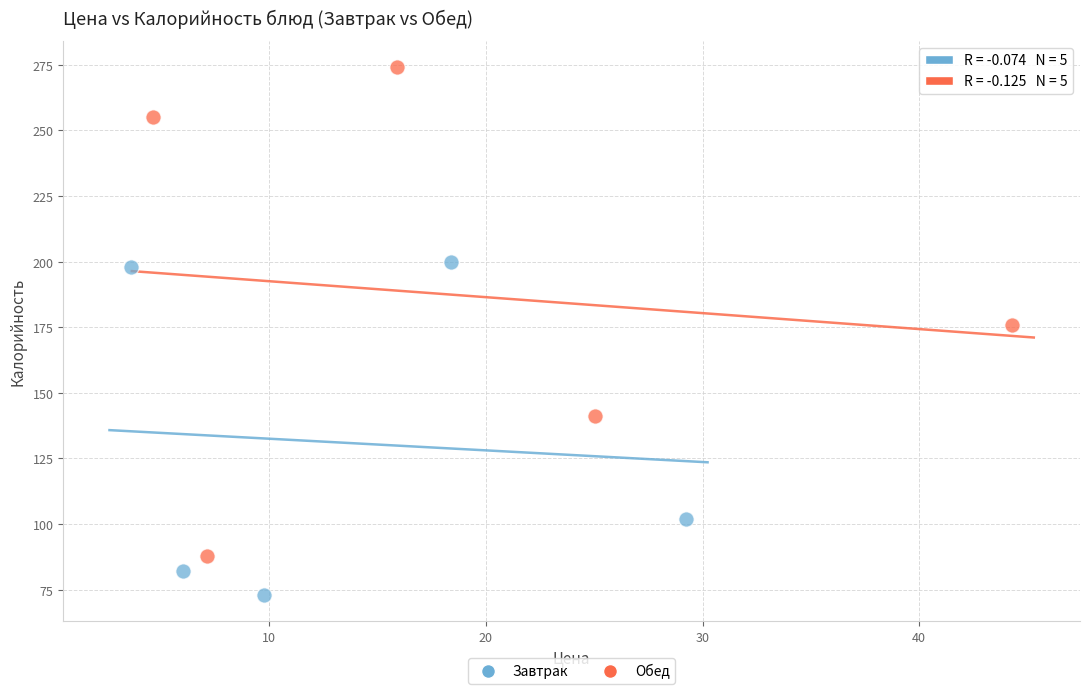

What are all the series names shown in the legend?

Завтрак, Обед